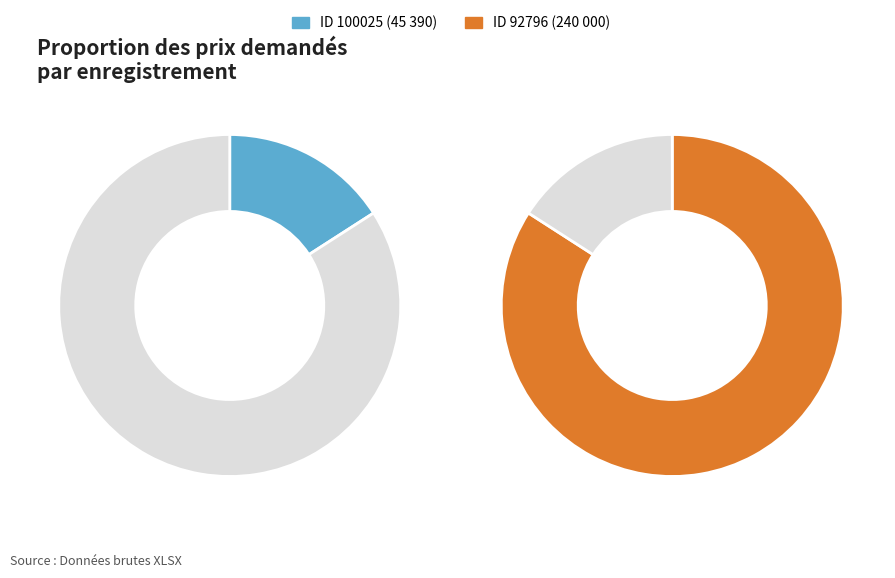

What is the change in value from 100025 to 92796?

+194610